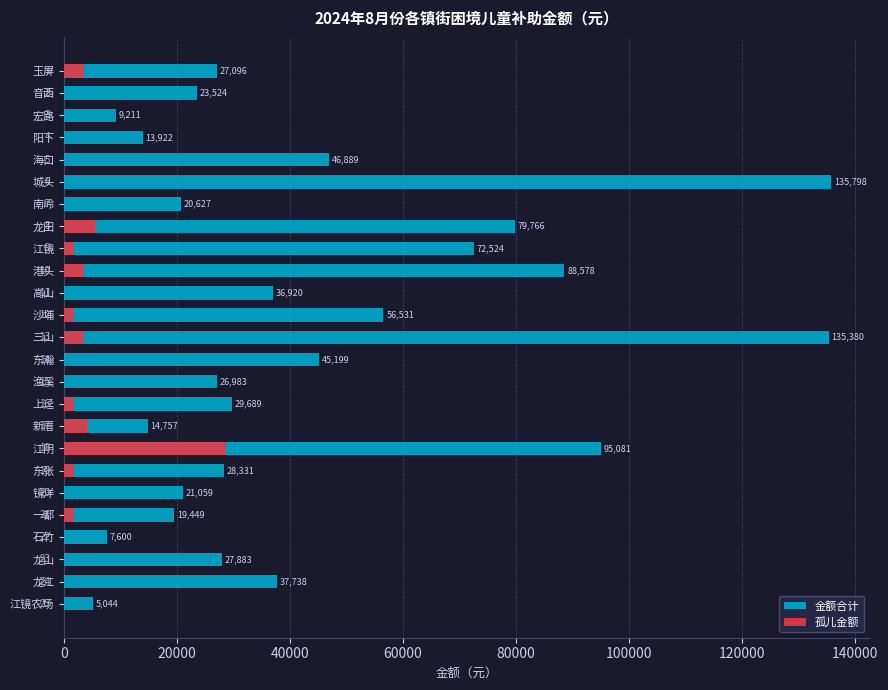

Rank the series by their average value, from lowest to highest.

孤儿金额, 金额合计